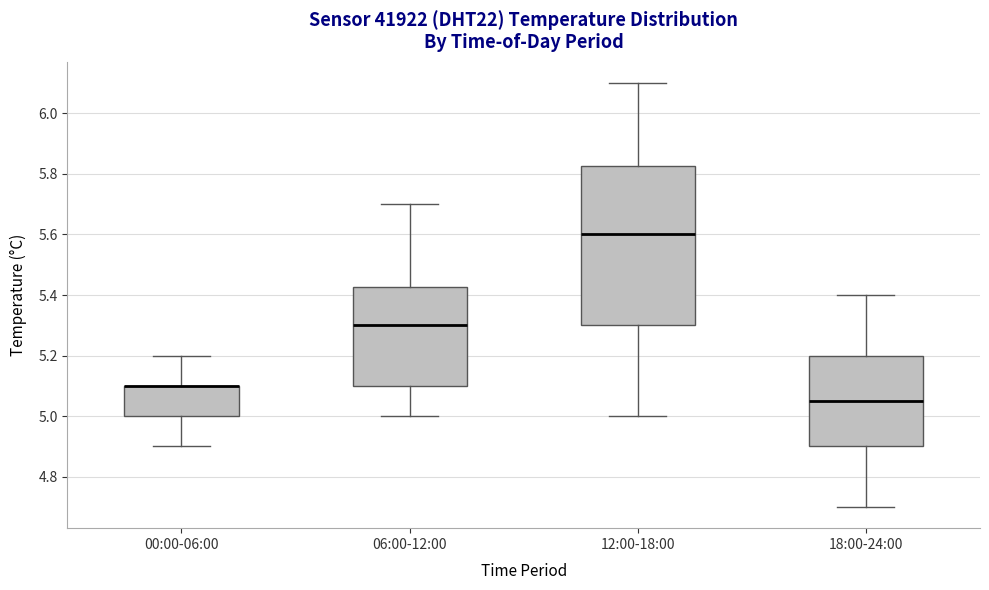

Which box is the tallest, from its lower edge to its upper edge?

12:00-18:00